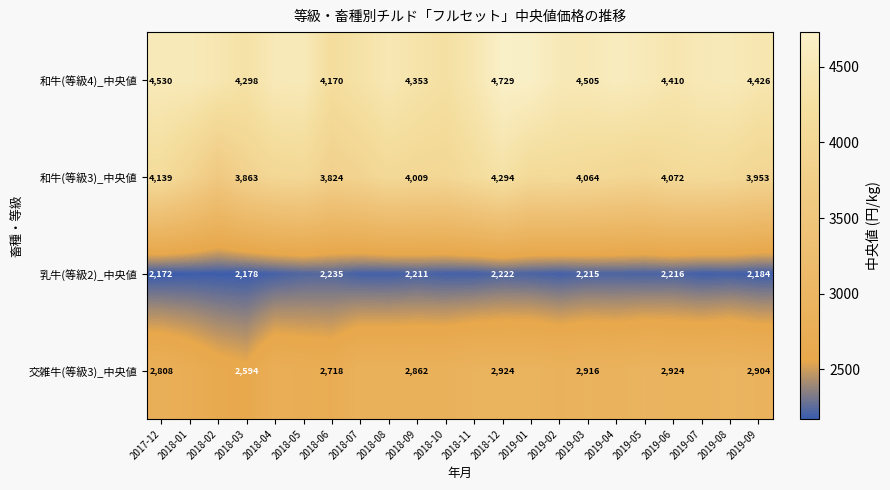

Is it true that 交雑牛(等級3)_中央値 equals 4657 at 2018-03?

False